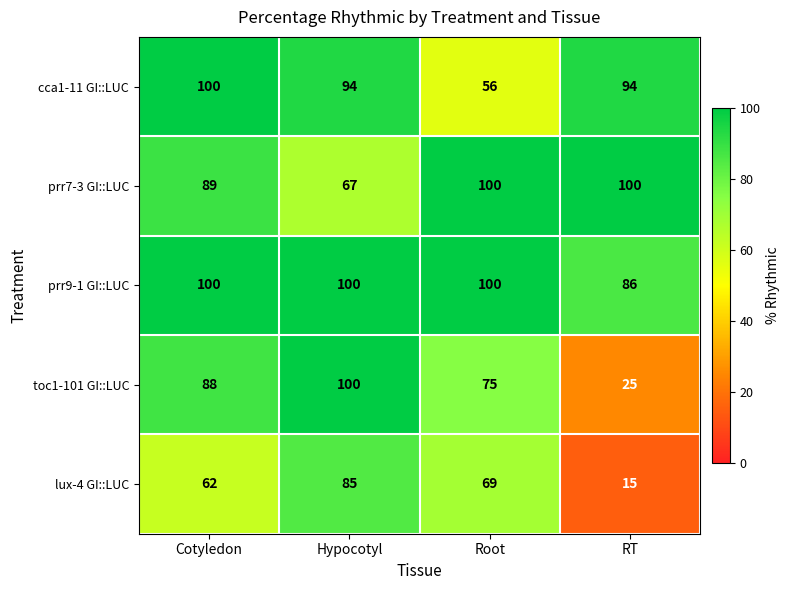

How many values in the lux-4 GI::LUC series are below 69?

2